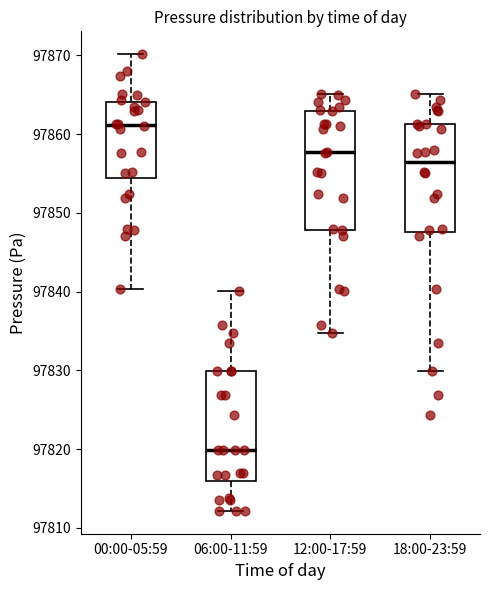

Reading left to right, transcribe this box plot: for each box, give where its median line is, the range the box spans, and where its two whiskers end, as read against the y-axis. The values are not printed on the chart, so give them approximately, as read against the axis.

00:00-05:59: median 97861, box 97854 to 97864, whiskers 97840 to 97870
06:00-11:59: median 97820, box 97816 to 97830, whiskers 97812 to 97840
12:00-17:59: median 97858, box 97848 to 97863, whiskers 97835 to 97865
18:00-23:59: median 97856, box 97848 to 97861, whiskers 97830 to 97865